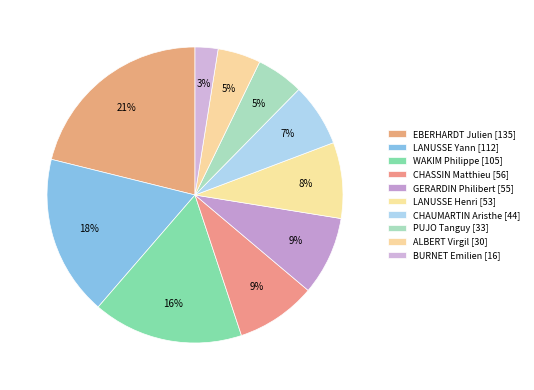

Combined, do WAKIM Philippe and ALBERT Virgil account for over 50%?

No